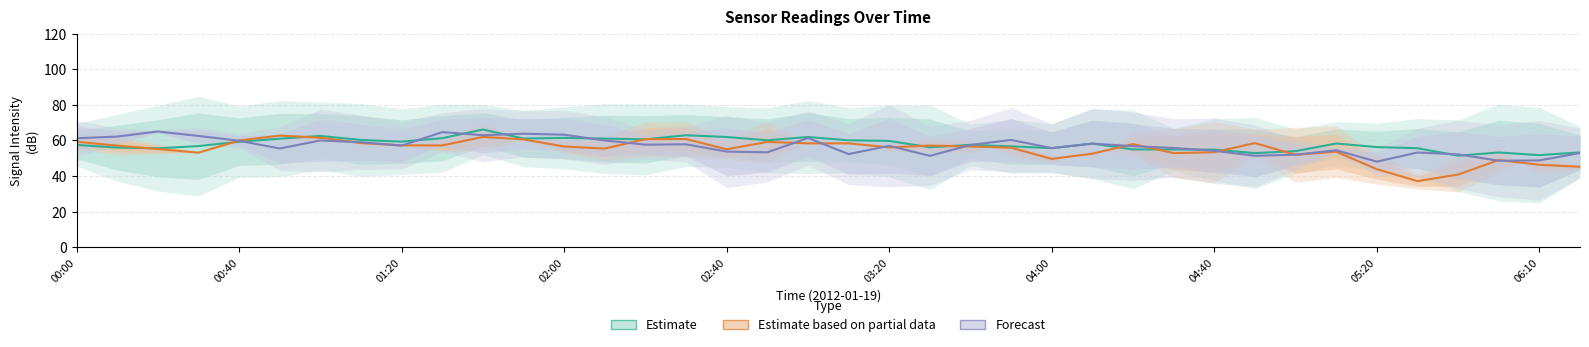

What is the difference between the maximum and minimum values in the Estimate based on partial data series?

25.6